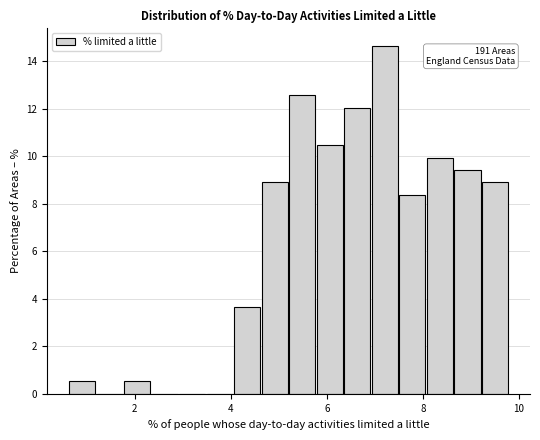

Read against the x-axis, roughly where is the centre of the tallest bar?

7.2